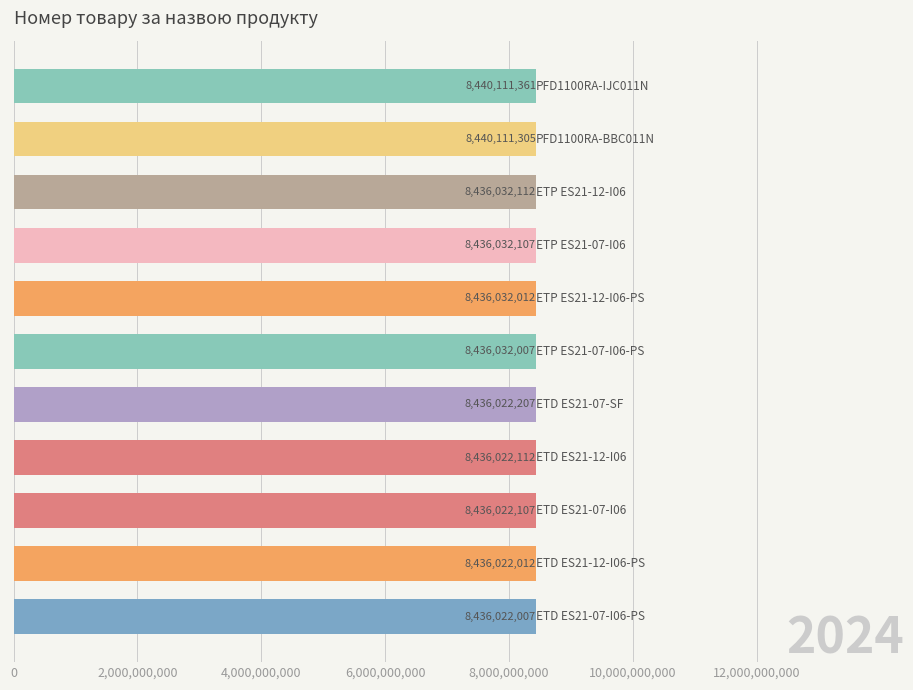

What is the sum of all values?

92804461349